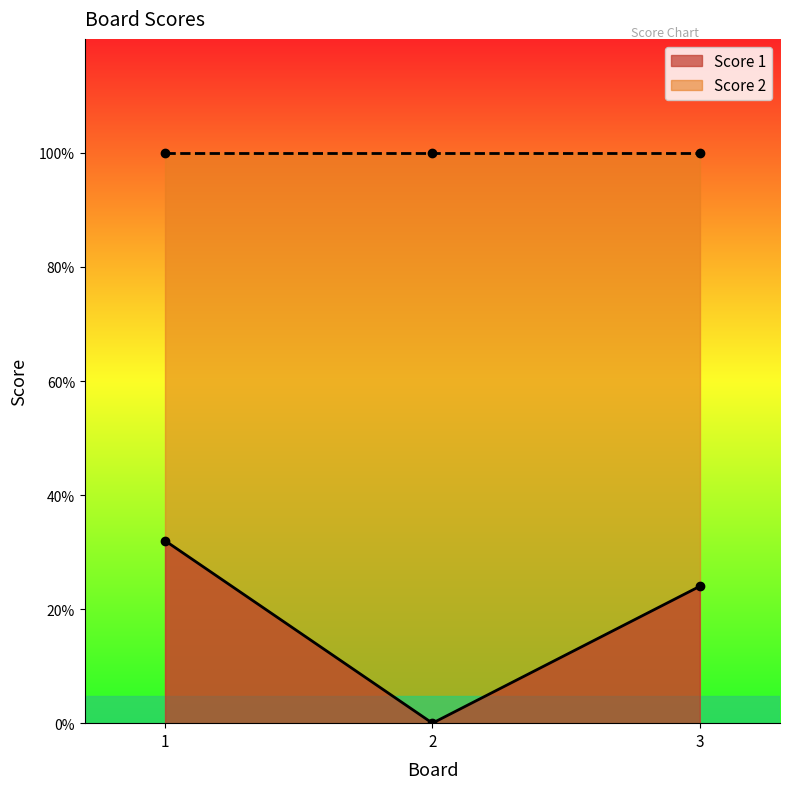

What is the difference between the maximum and second lowest values?

2